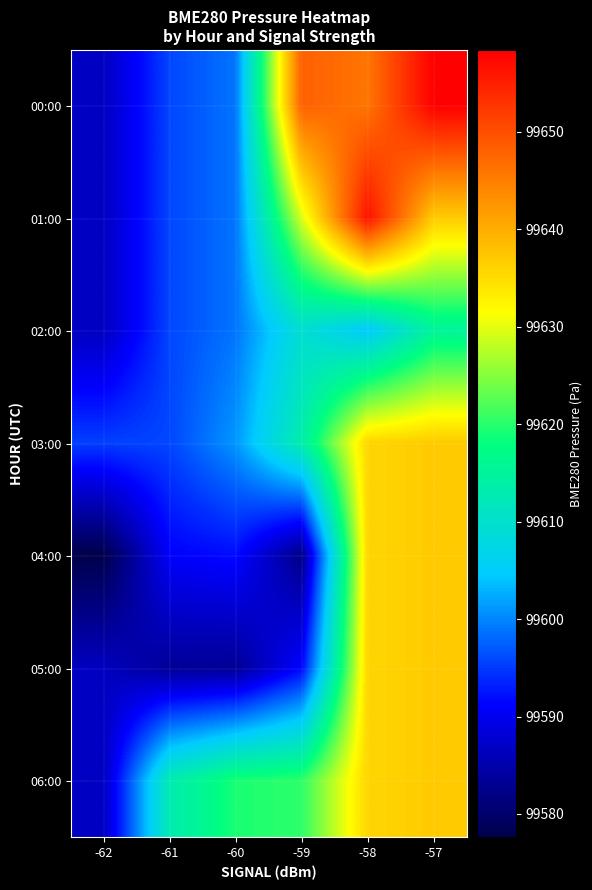

What is the difference between the highest and lowest values at -61?

29.5